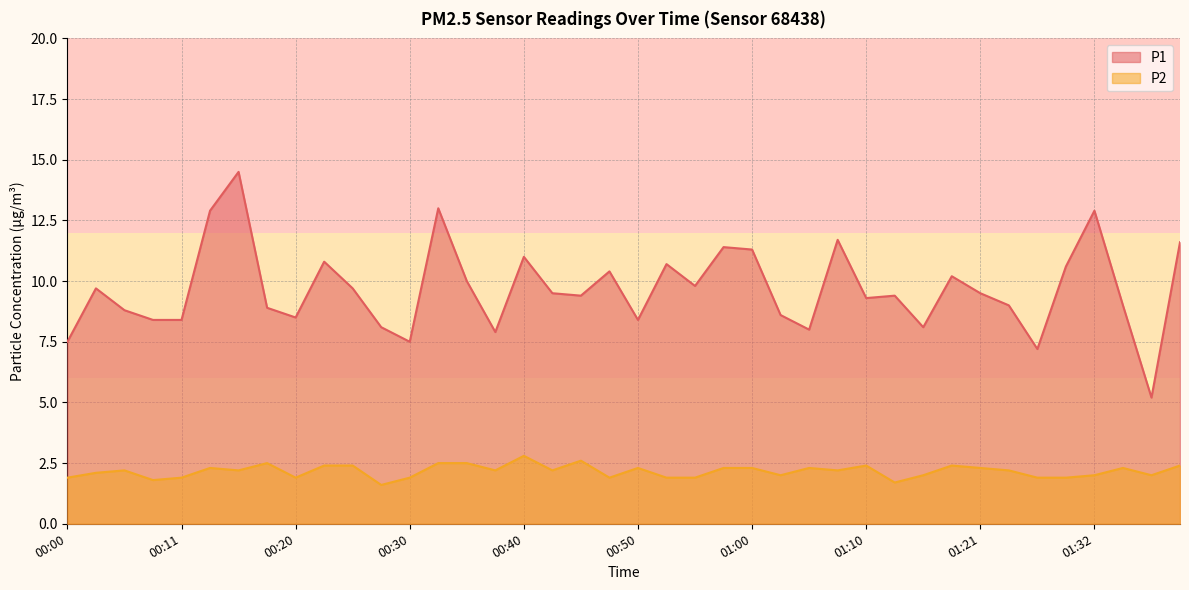

Reading right to left, transcribe all the data shown in this chart.

P1: 11.6	5.2	9.0	12.9	10.6	7.2	9.0	9.5	10.2	8.1	9.4	9.3	11.7	8.0	8.6	11.3	11.4	9.8	10.7	8.4	10.4	9.4	9.5	11.0	7.9	10.0	13.0	7.5	8.1	9.7	10.8	8.5	8.9	14.5	12.9	8.4	8.4	8.8	9.7	7.5
P2: 2.4	2.0	2.3	2.0	1.9	1.9	2.2	2.3	2.4	2.0	1.7	2.4	2.2	2.3	2.0	2.3	2.3	1.9	1.9	2.3	1.9	2.6	2.2	2.8	2.2	2.5	2.5	1.9	1.6	2.4	2.4	1.9	2.5	2.2	2.3	1.9	1.8	2.2	2.1	1.9